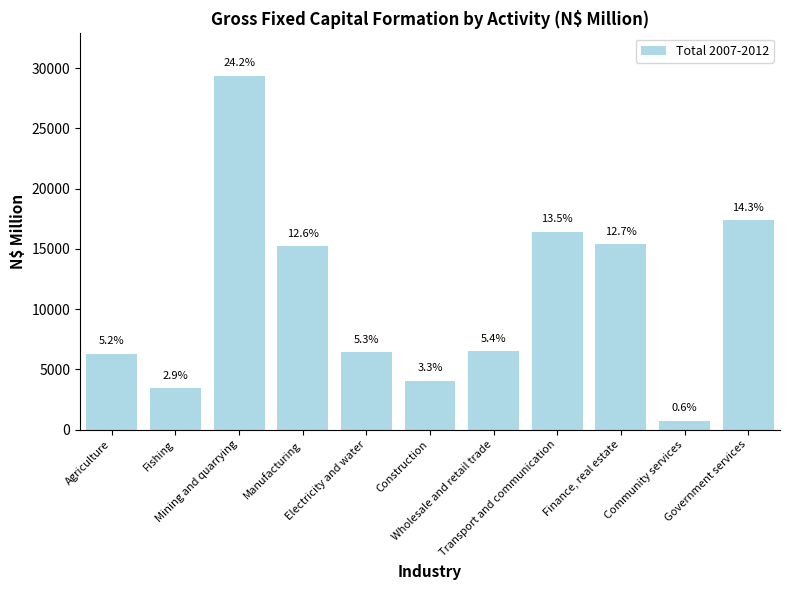

How many bars are there in total?

11